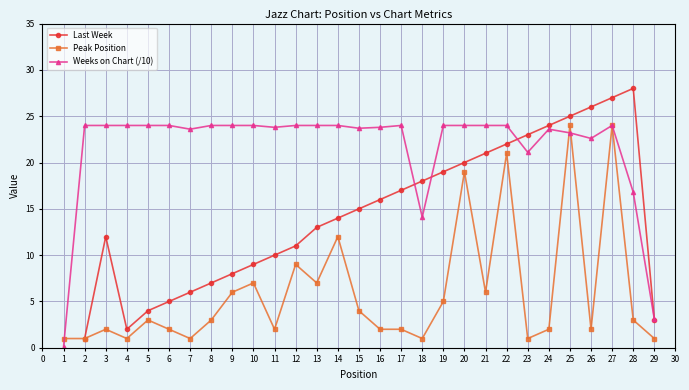

True or false: Peak Position has more than 0 points higher than both neighbors.

True